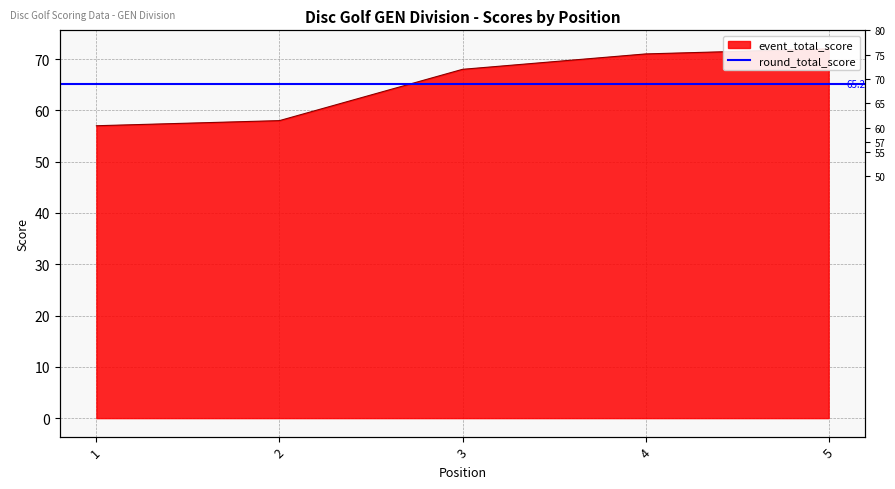

What is the maximum value shown in the chart?

72